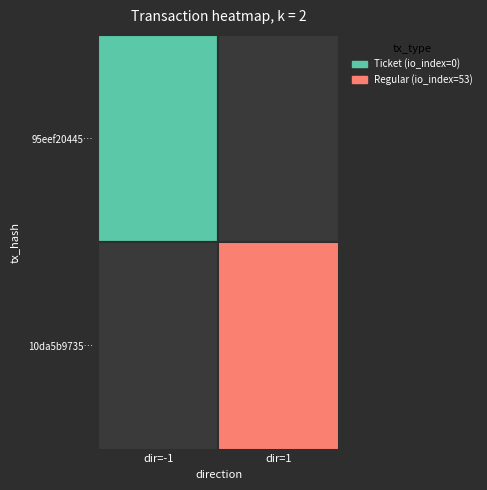

Reading right to left, list all the values displayed in this chart.

53	0